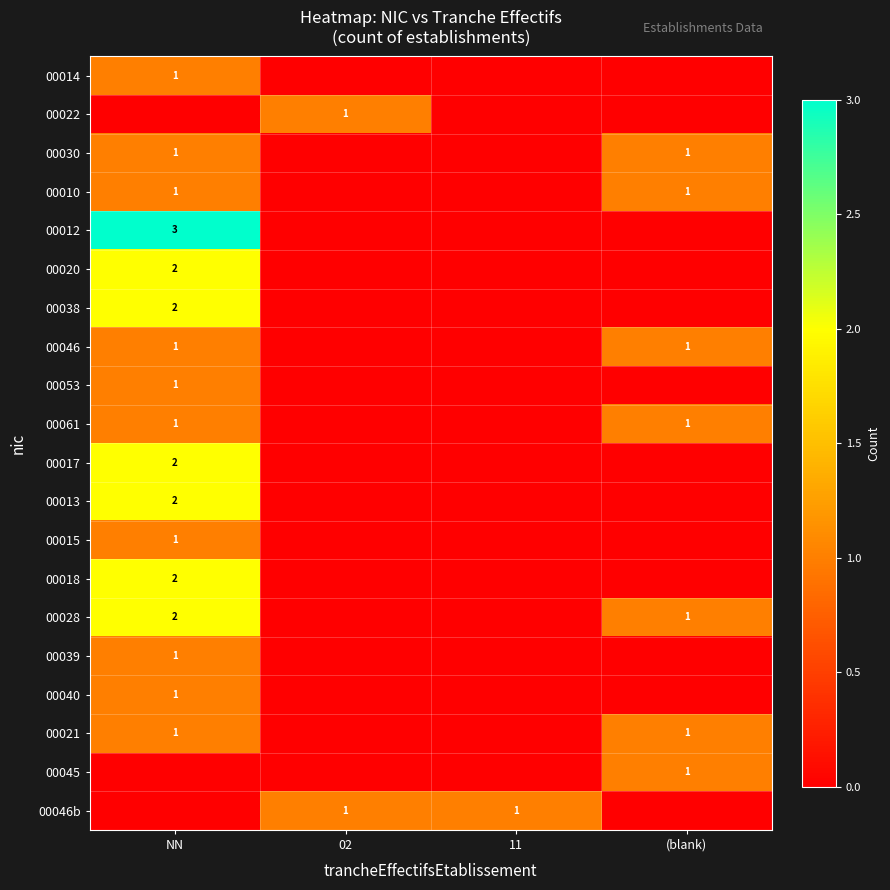

Which has a higher value, NN or (blank)?

NN